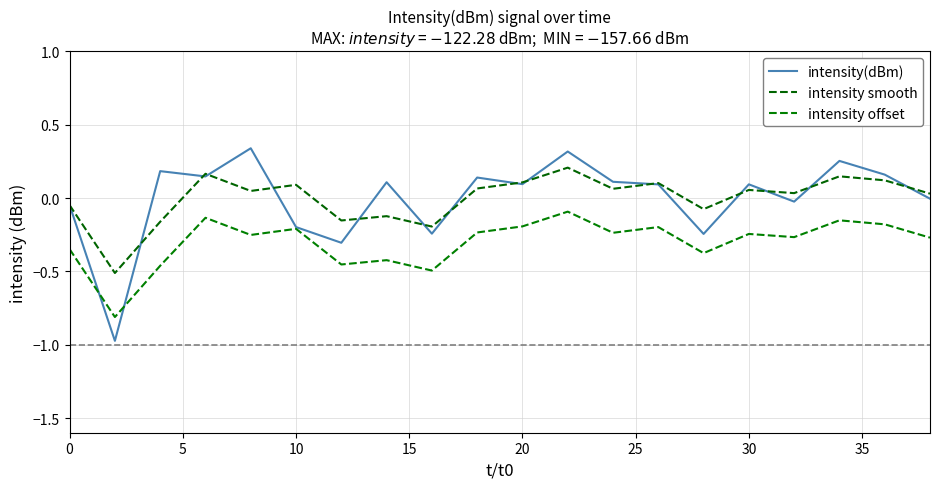

What are all the series names shown in the legend?

intensity(dBm), intensity smooth, intensity offset